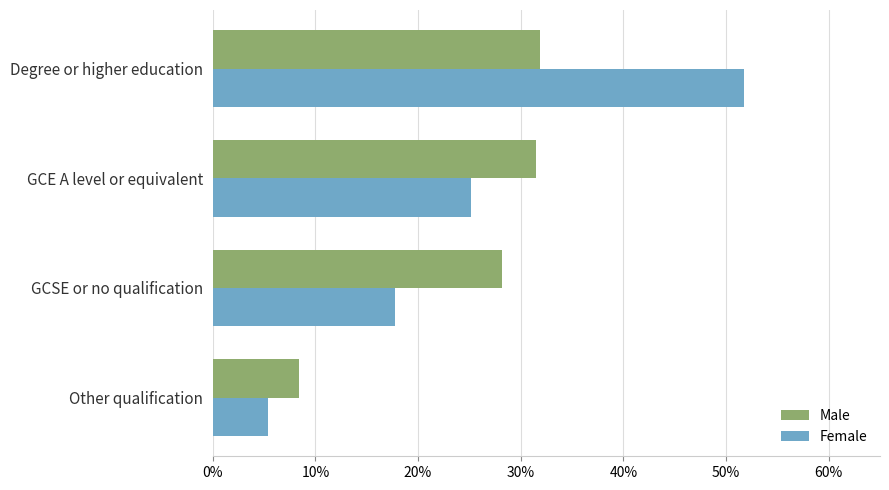

Rank the categories by Female value from highest to lowest.

Degree or higher education, GCE A level or equivalent, GCSE or no qualification, Other qualification